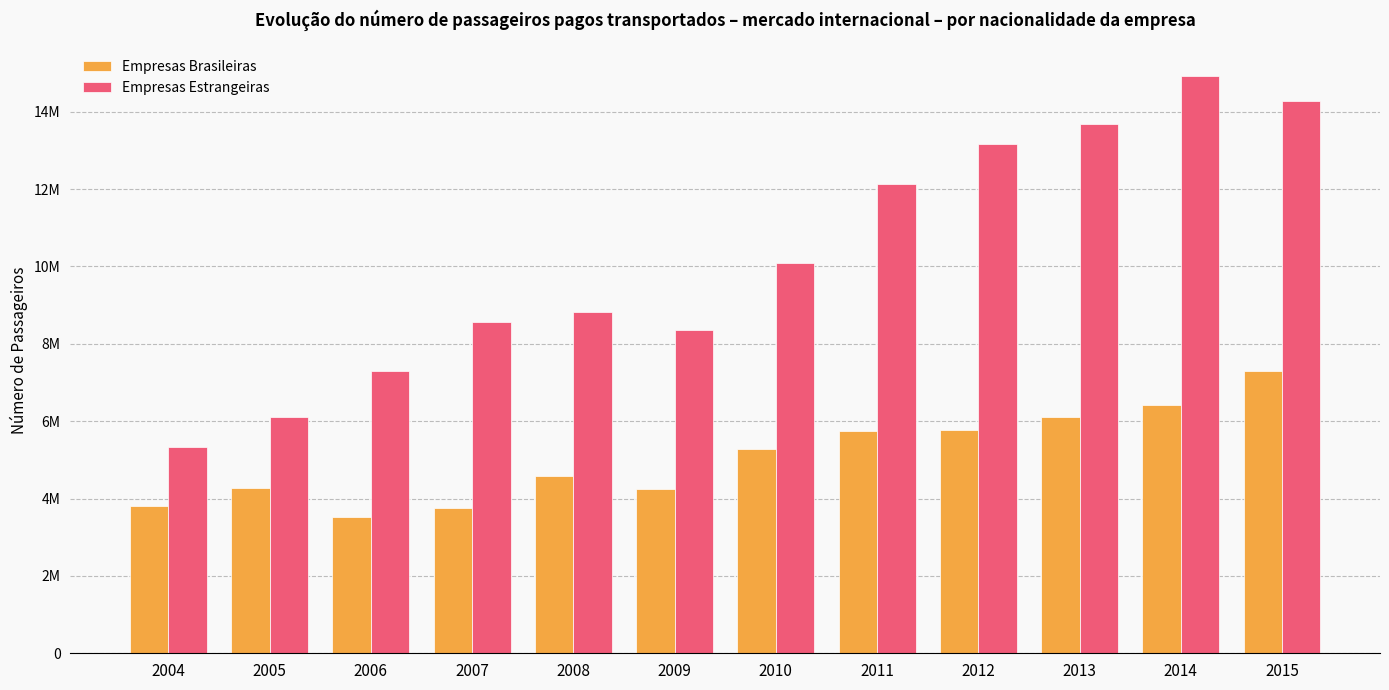

Are the bars horizontal?

No